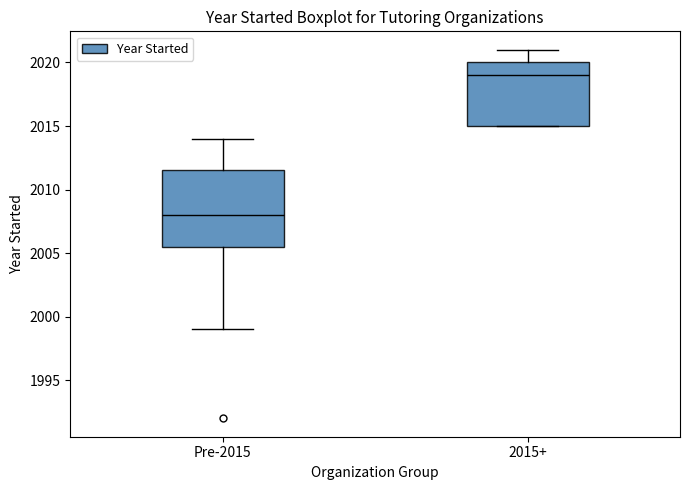

Where is the upper edge of the box for Pre-2015 on the y-axis? The values are not printed on the chart, so give them approximately, as read against the axis.

2011.5